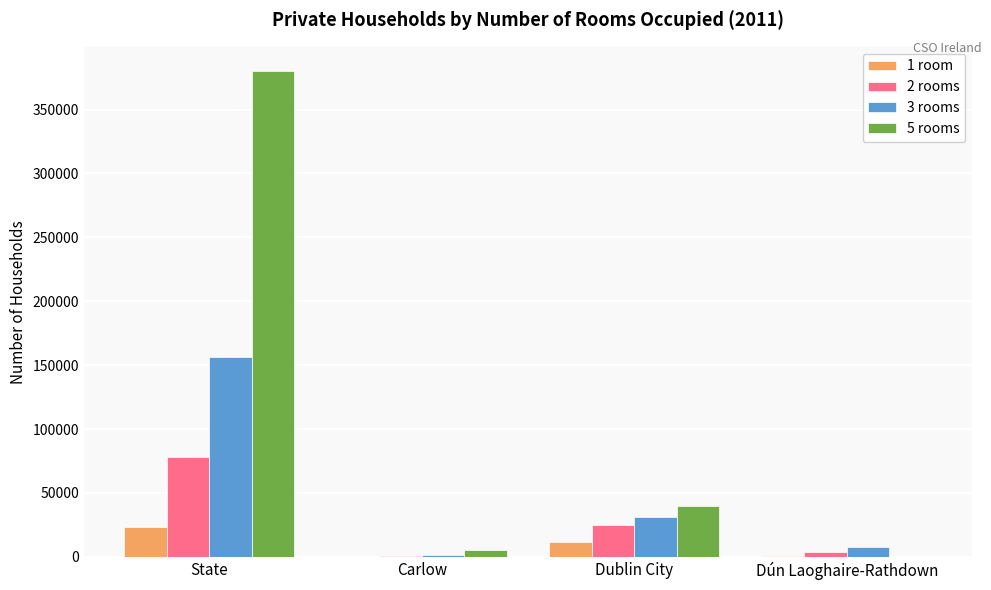

Between State and Dún Laoghaire-Rathdown, which series saw the biggest shift?

5 rooms